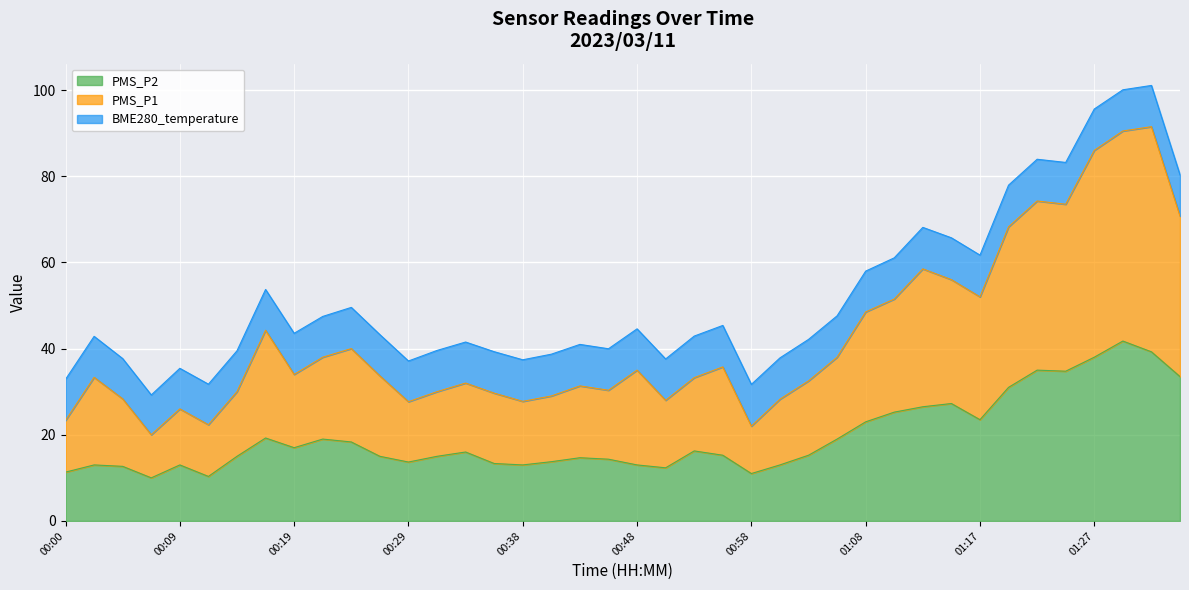

Rank the categories by PMS_P2 value from lowest to highest.

00:07, 00:12, 00:58, 00:00, 00:51, 00:04, 00:02, 00:09, 00:38, 00:48, 01:00, 00:36, 00:29, 00:41, 00:46, 00:43, 00:14, 00:26, 00:31, 00:55, 01:03, 00:34, 00:53, 00:19, 00:24, 00:21, 01:05, 00:17, 01:08, 01:17, 01:10, 01:13, 01:15, 01:20, 01:34, 01:25, 01:22, 01:27, 01:32, 01:30